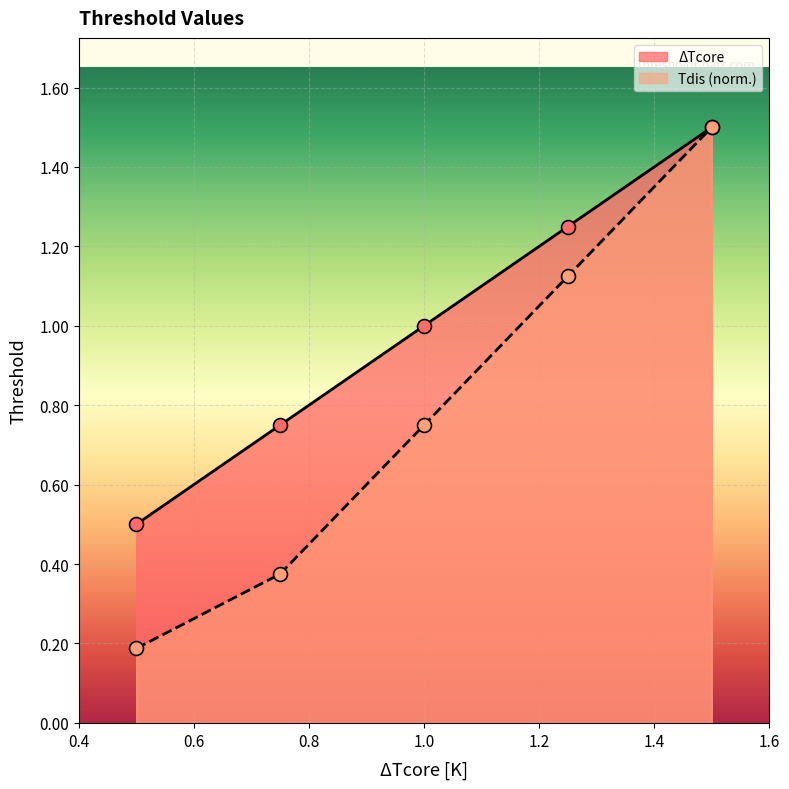

What is the total value across all series at 0.5?

0.7